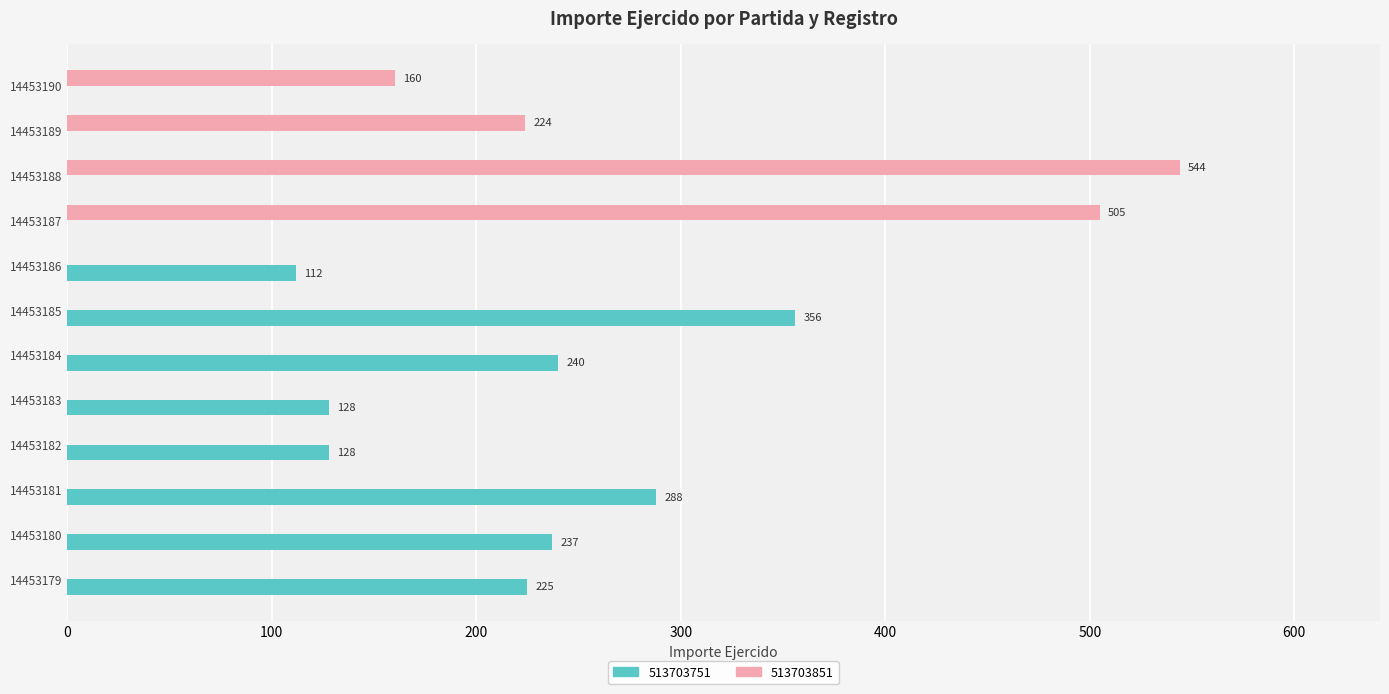

True or false: 513703751 has a value of 112 at 14453186.

True